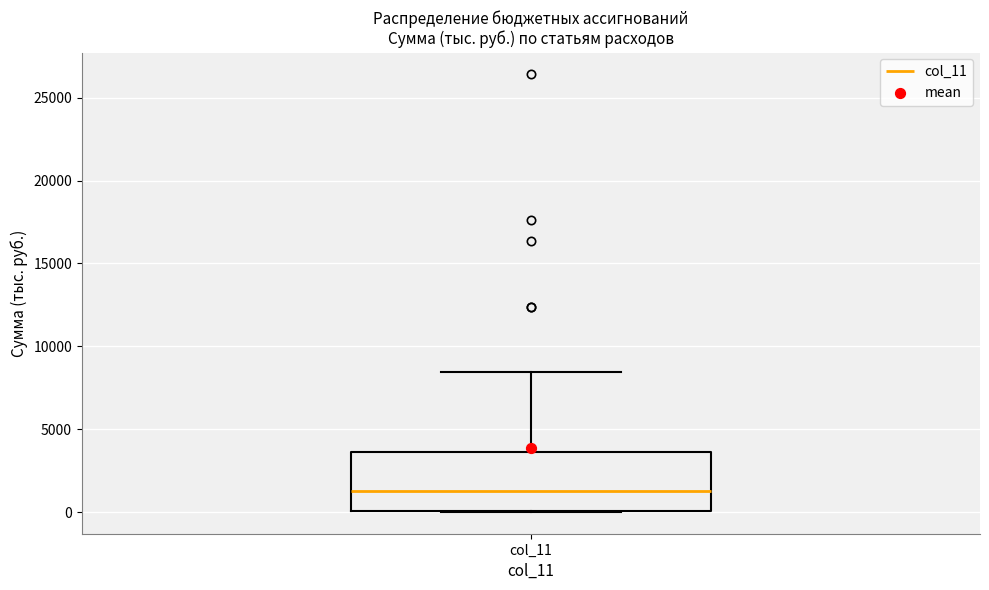

Read this box plot against the y-axis: the position of the median line, the range covered by the box, and the ends of both whiskers. The values are not printed on the chart, so give them approximately, as read against the axis.

median 1000, box 0 to 3500, whiskers 0 to 8500